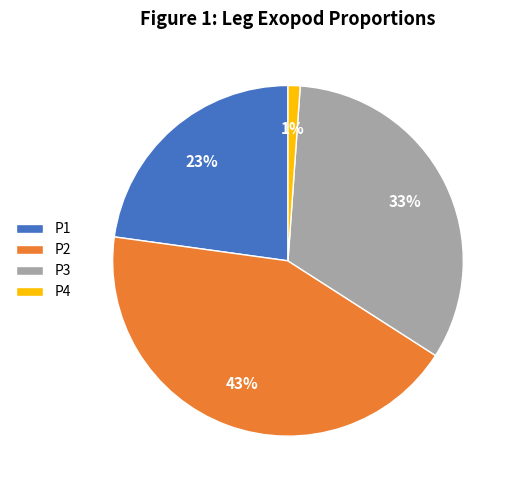

To the nearest percent, what is the average slice percentage?

25%